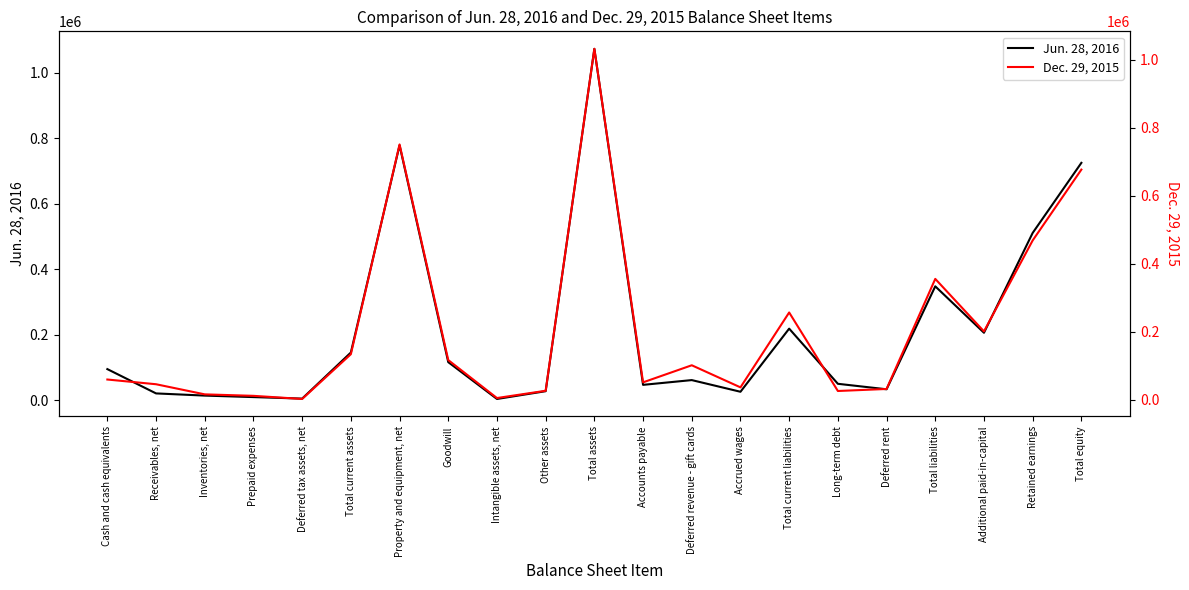

True or false: Jun. 28, 2016 and Dec. 29, 2015 intersect in this chart.

True